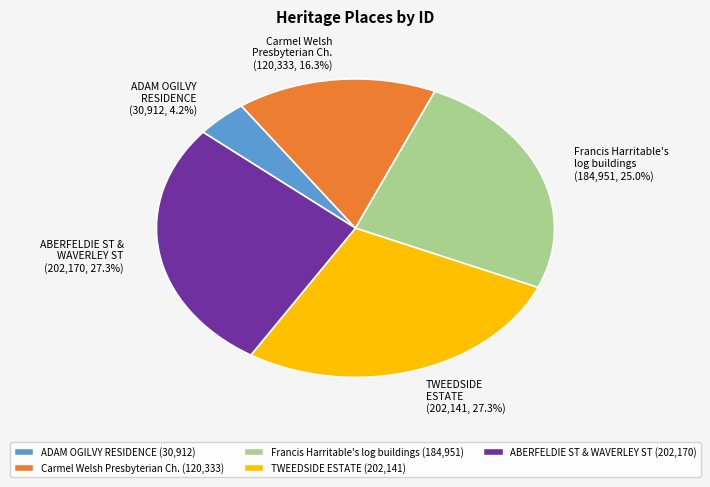

Does Carmel Welsh Presbyterian Ch. (120,333, 16.3%) represent more than half of the total?

No